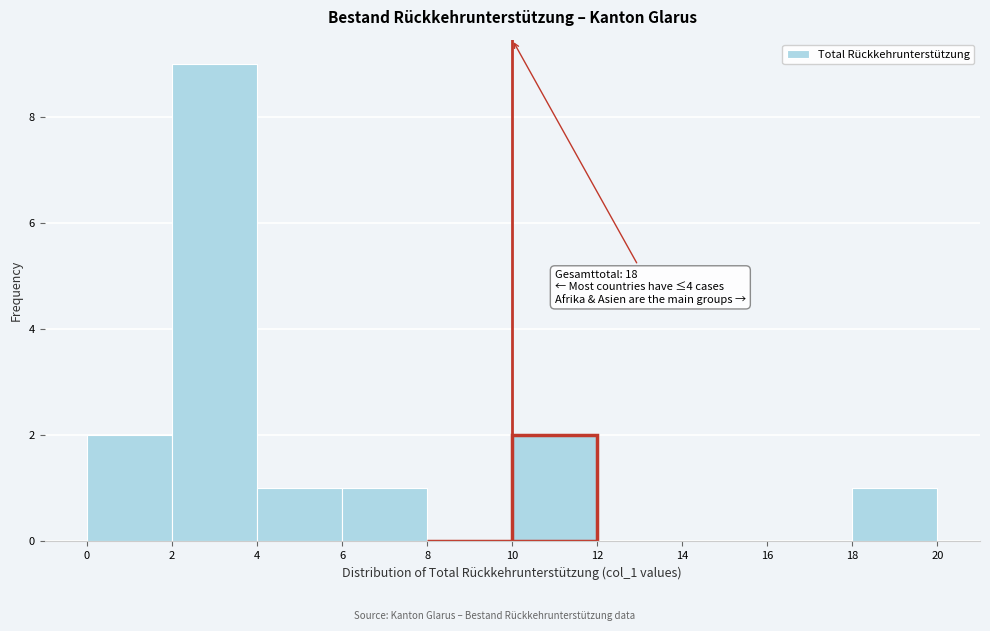

Over which range of the x-axis is the bar tallest?

2 to 4